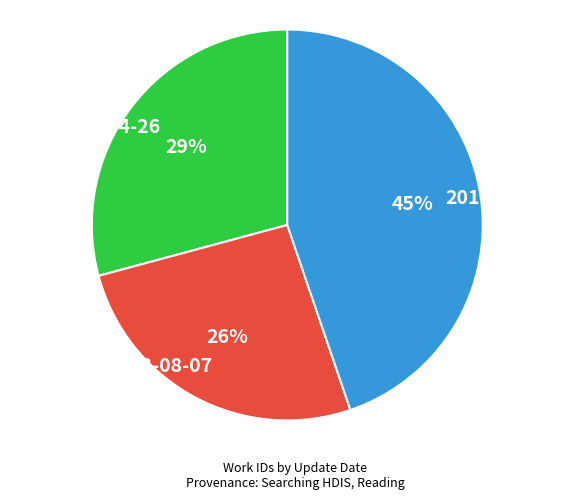

The 2013-08-07 slice represents 33% of the pie. True or false?

False